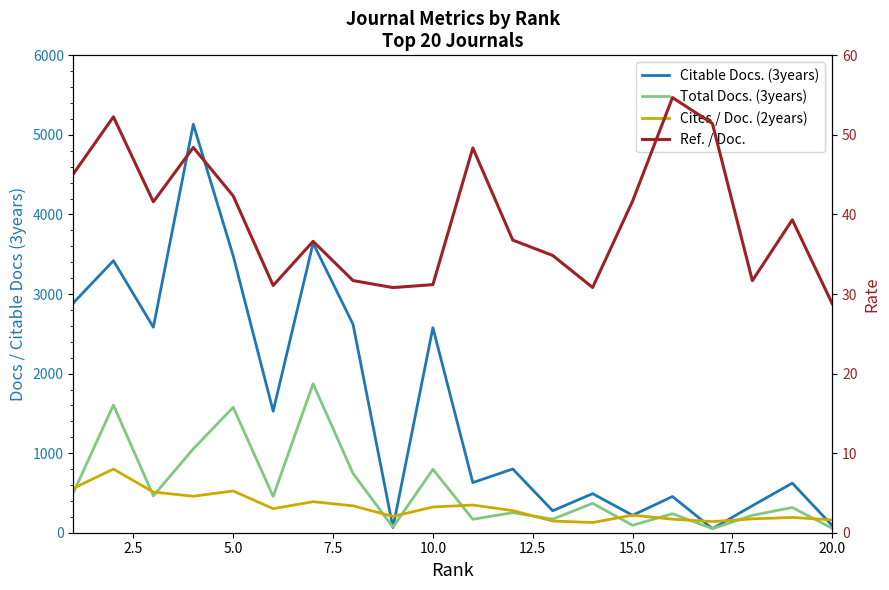

Rank the series by their maximum value, from highest to lowest.

Citable Docs. (3years), Total Docs. (3years), Ref. / Doc., Cites / Doc. (2years)